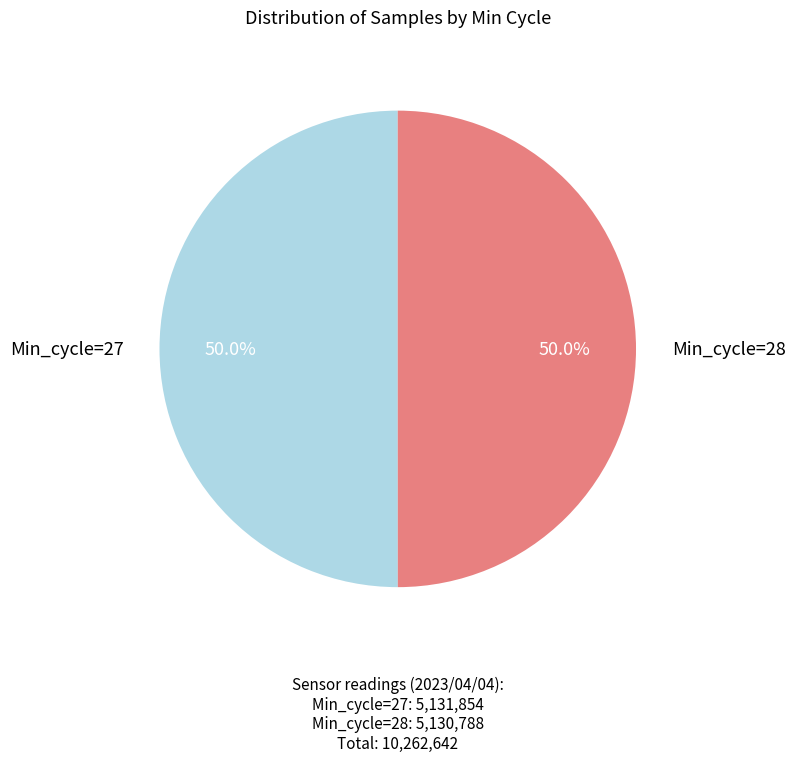

What is the ratio of the value at Min_cycle=27 to the value at Min_cycle=28?

1.0